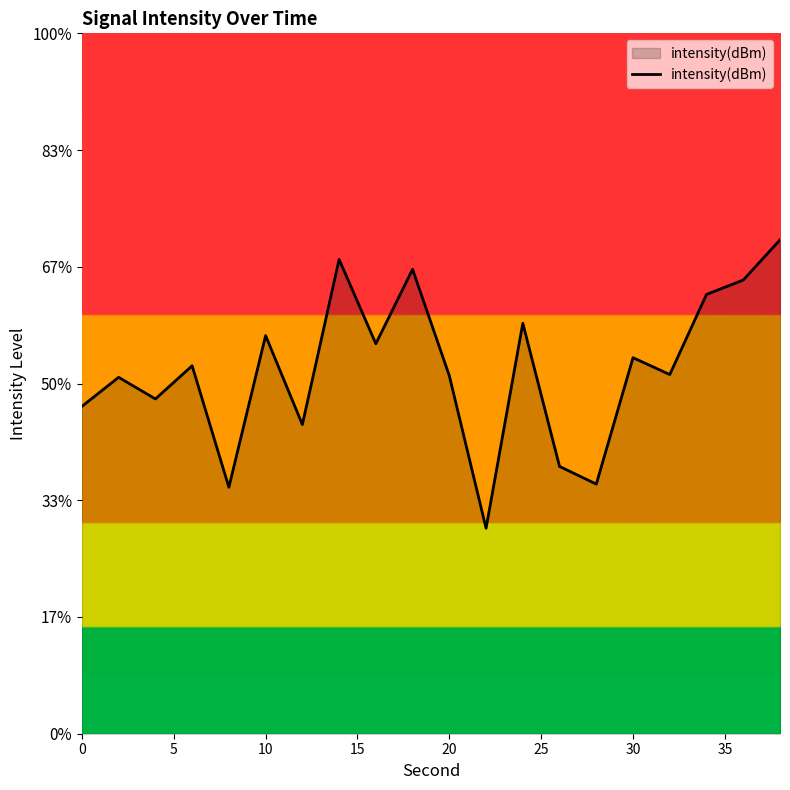

What is the average value?

-129.4